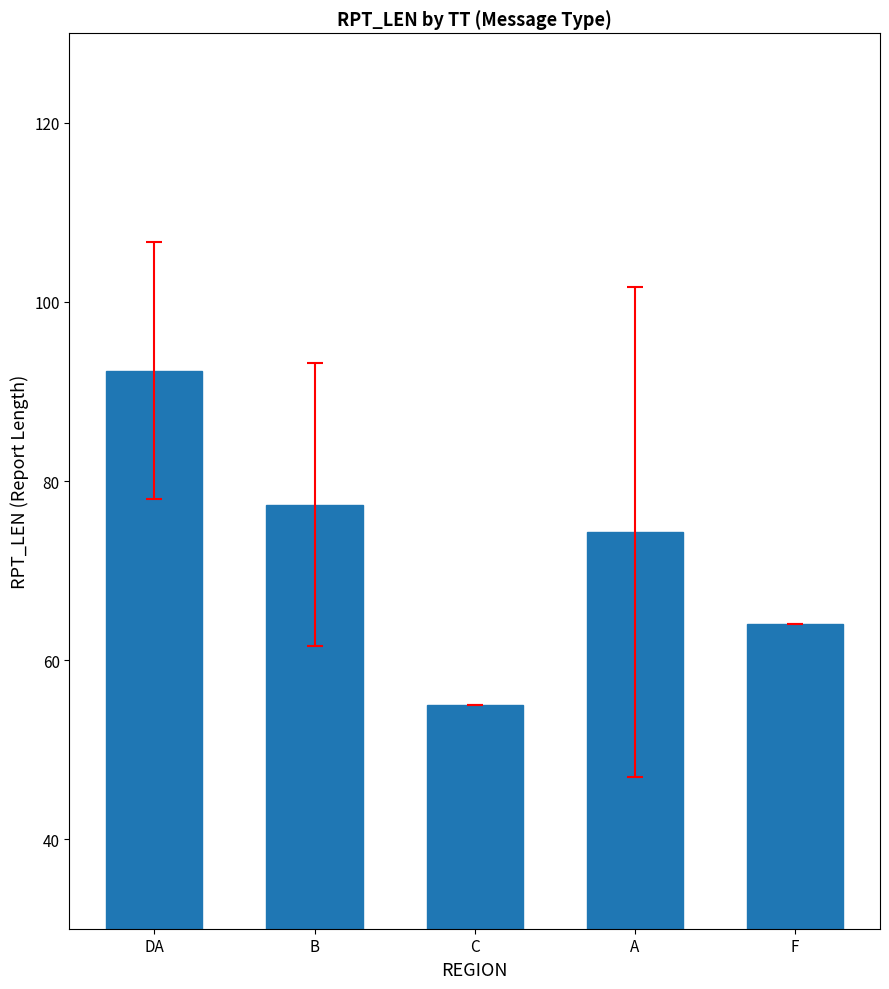

Reading right to left, list all the values displayed in this chart.

64.0	74.3	55.0	77.3	92.3